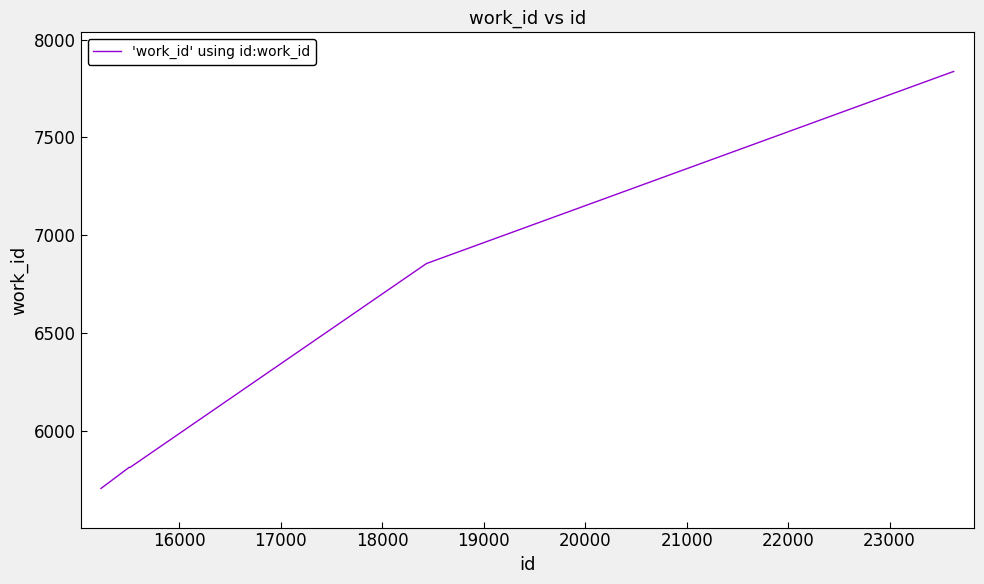

What is the minimum value shown in the chart?

5705